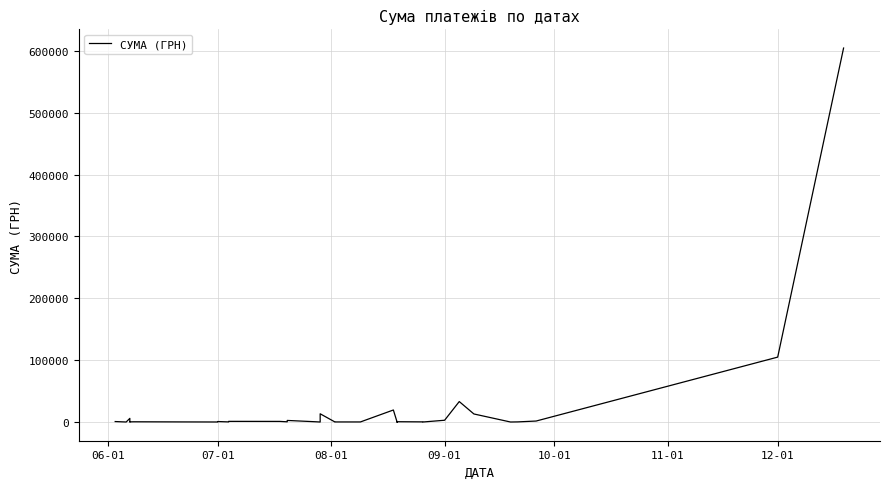

The value at 07-01 is 803.1. True or false?

True